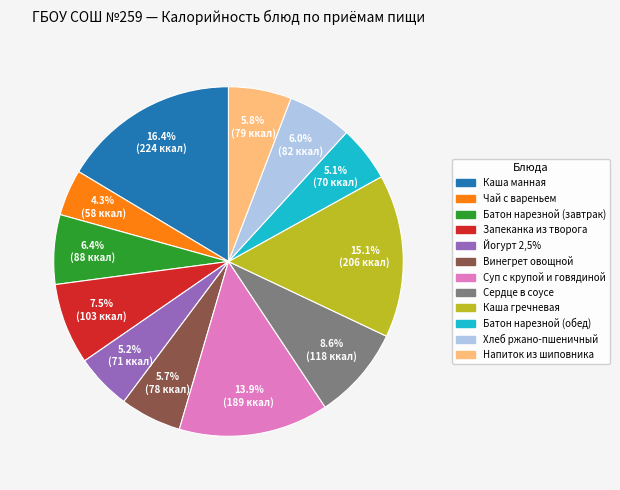

Approximately how many times larger is the value at Запеканка из творога compared to Каша гречневая?

0.5